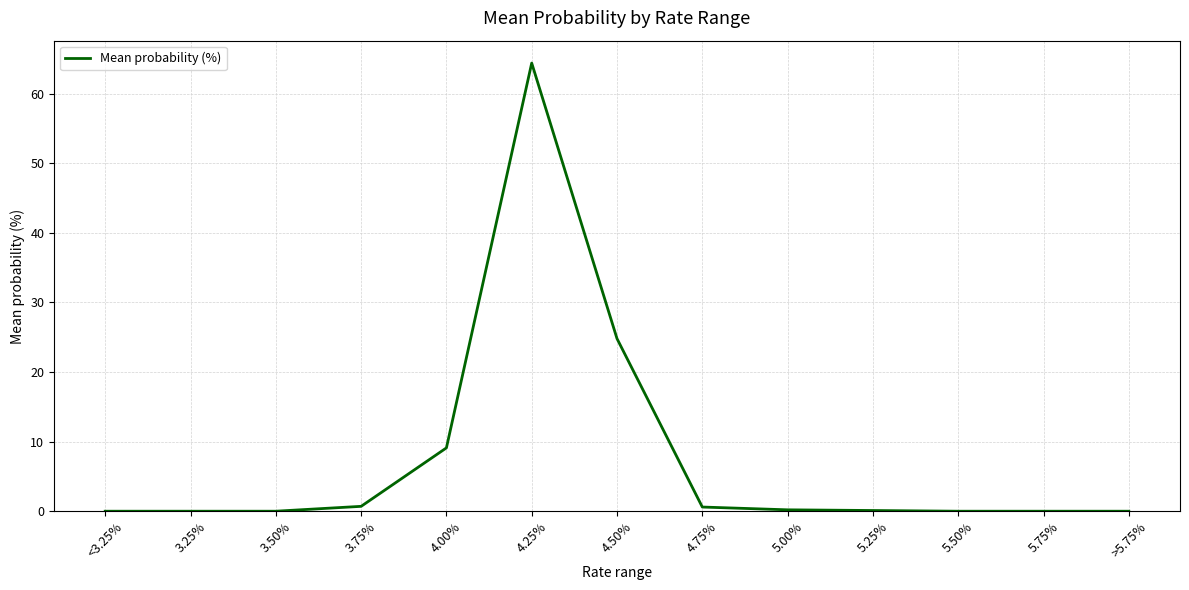

What is the sum of all values?

99.9